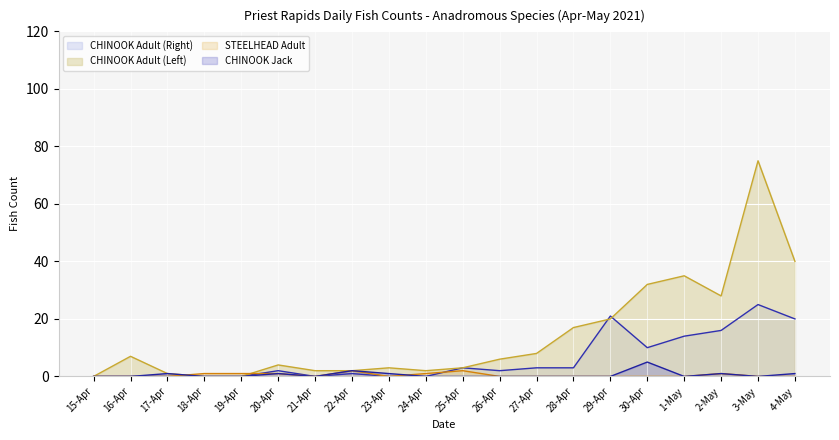

What are all the series names shown in the legend?

Line: CHINOOK Adult (Right), Line: CHINOOK Adult (Left), Line: STEELHEAD Adult, Line: CHINOOK Jack